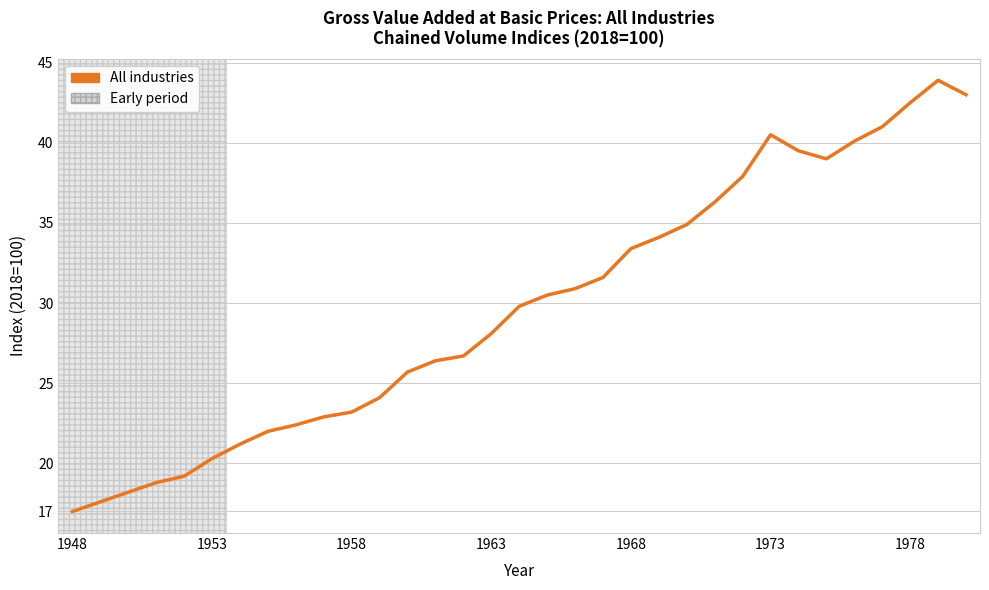

Does the chart have visible grid lines?

Yes